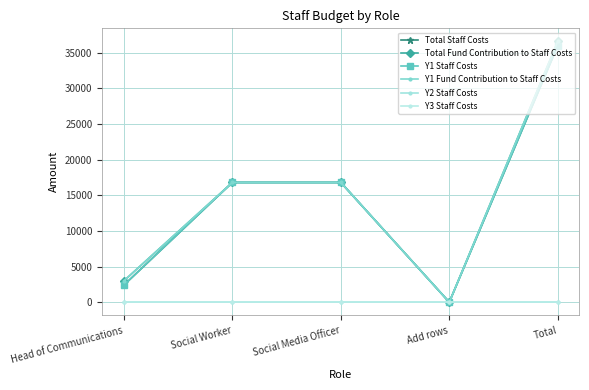

True or false: Total Staff Costs has more than 1 interior local peaks.

False